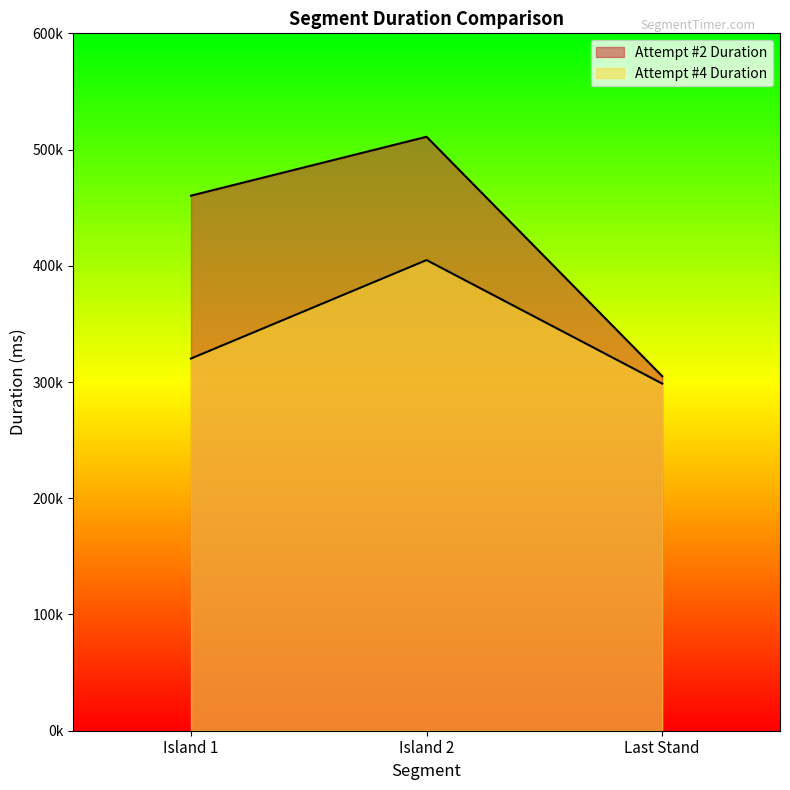

List the series in order of their overall mean, highest first.

Attempt #2 Duration, Attempt #4 Duration